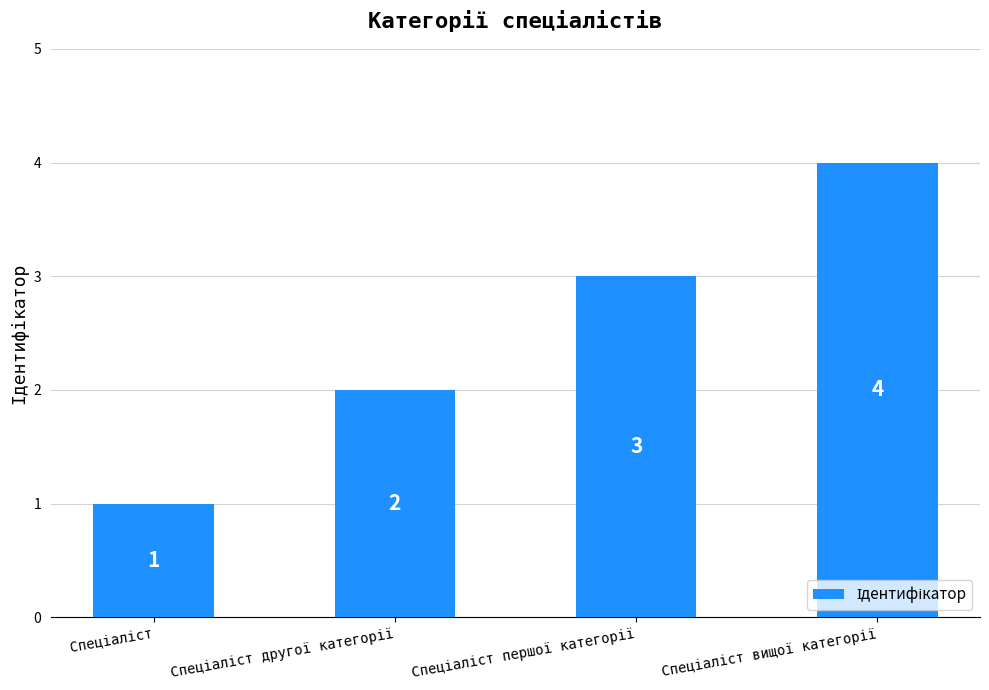

Count the number of data series in this chart.

1